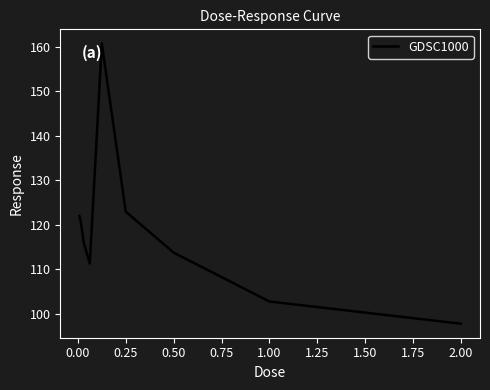

What is the greatest value displayed?

160.8